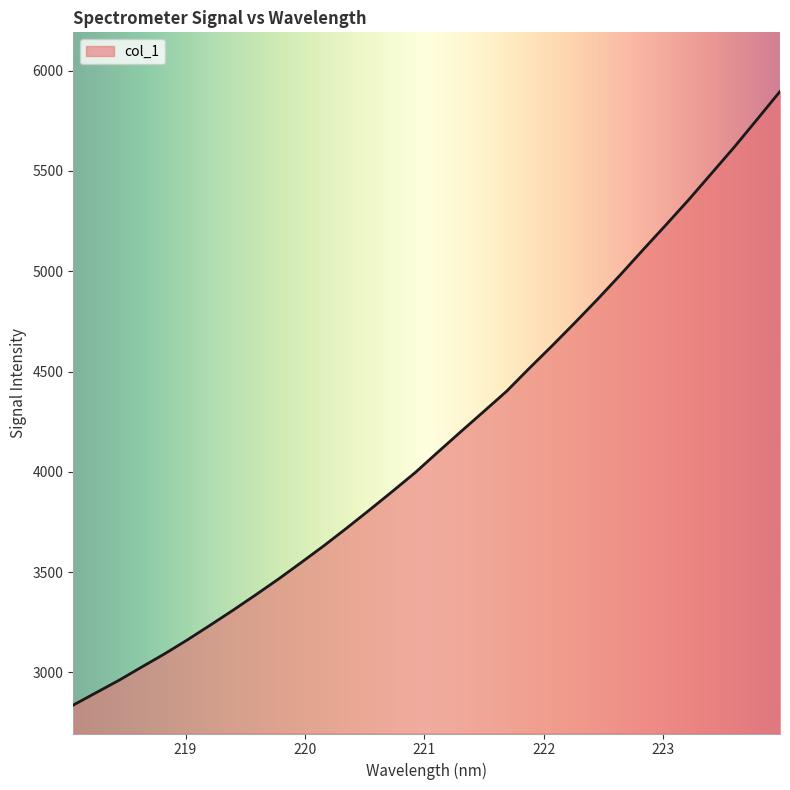

What is the maximum value shown in the chart?

5896.7